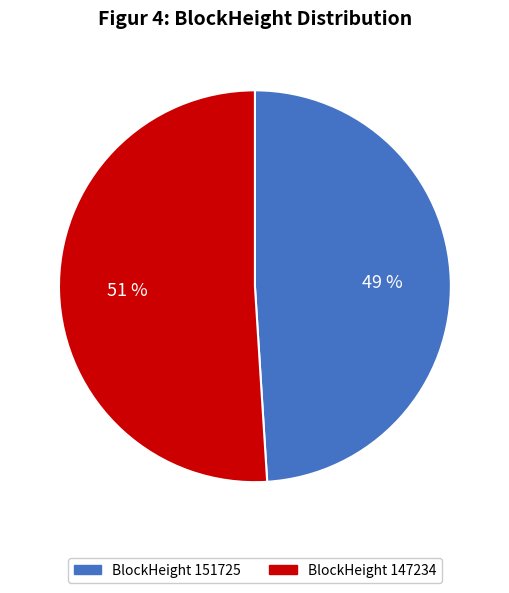

To the nearest percent, what is the average slice percentage?

50%